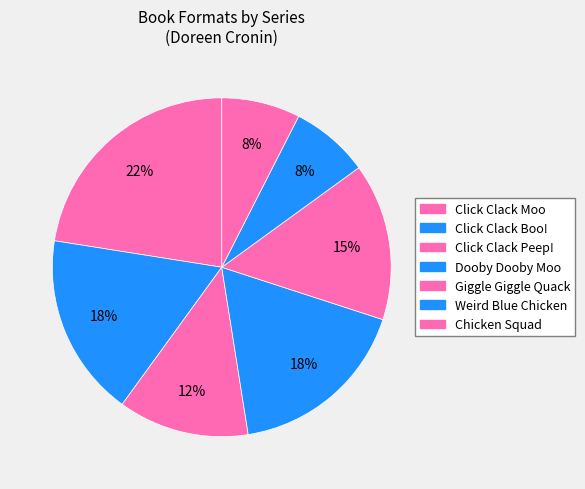

How many slices are in this pie chart?

7